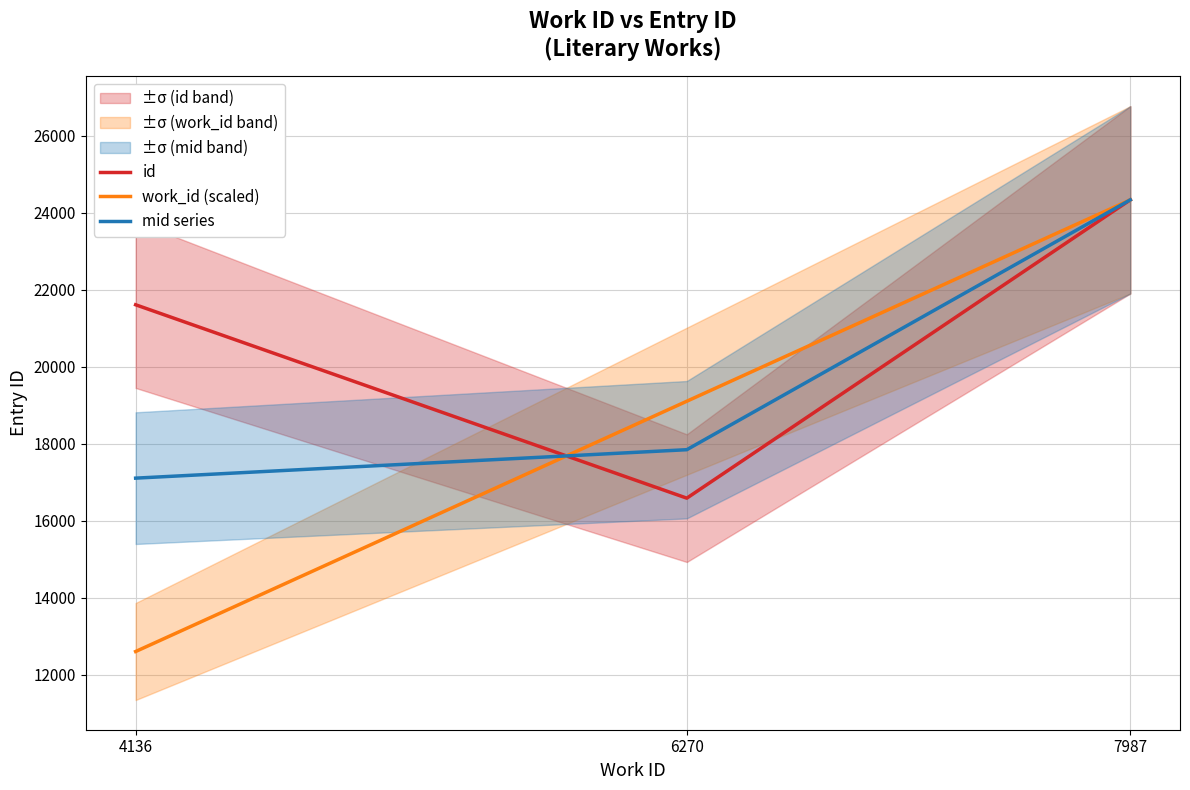

Is it true that mid series equals 24331.0 at 7987?

True